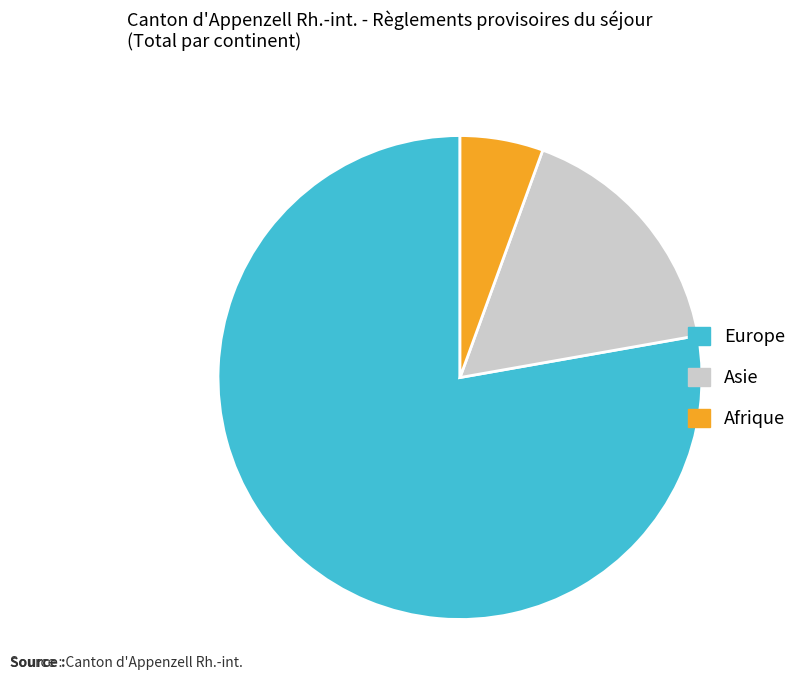

Combined, do Afrique and Asie account for over 50%?

No